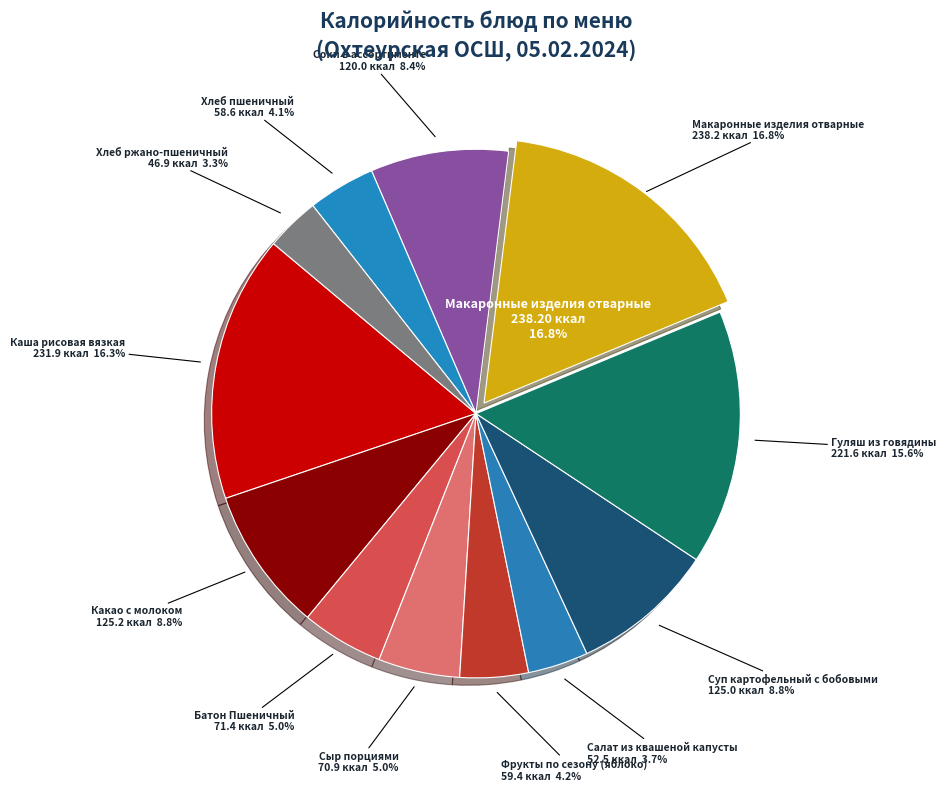

Rank the categories by value from highest to lowest.

Макаронные изделия отварные, Каша рисовая вязкая, Гуляш из говядины, Какао с молоком, Суп картофельный с бобовыми, Соки в ассортименте, Батон Пшеничный, Сыр порциями, Фрукты по сезону (яблоко), Хлеб пшеничный, Салат из квашеной капусты, Хлеб ржано-пшеничный